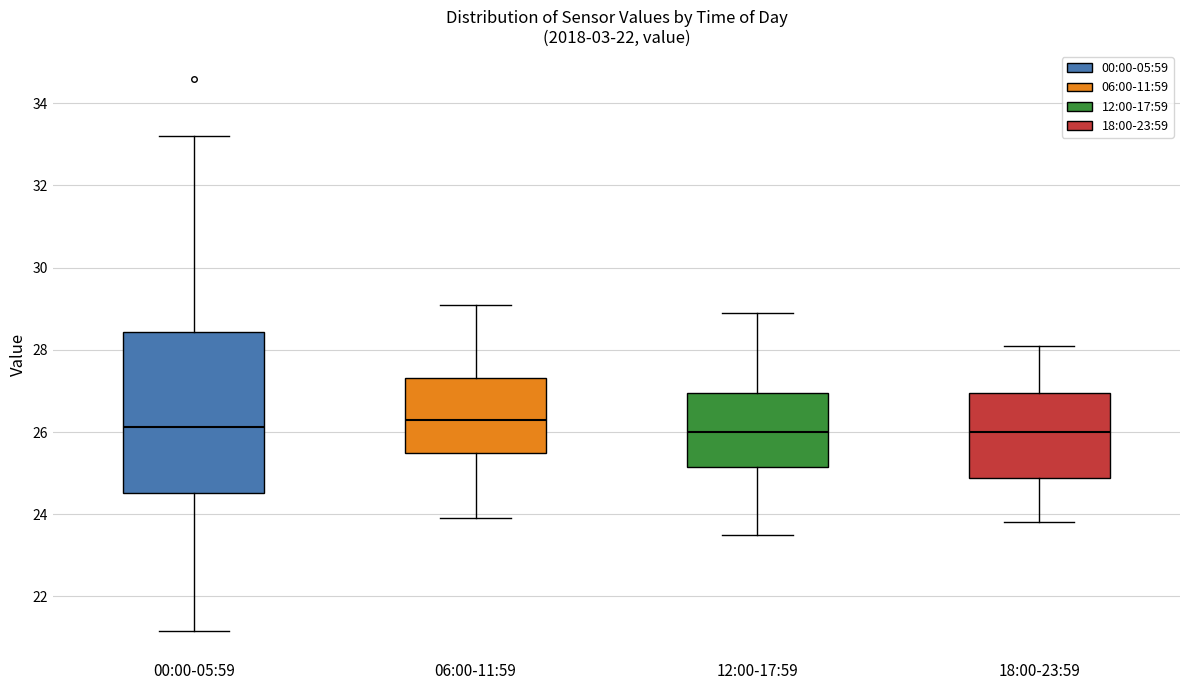

Which box is the tallest, from its lower edge to its upper edge?

00:00-05:59